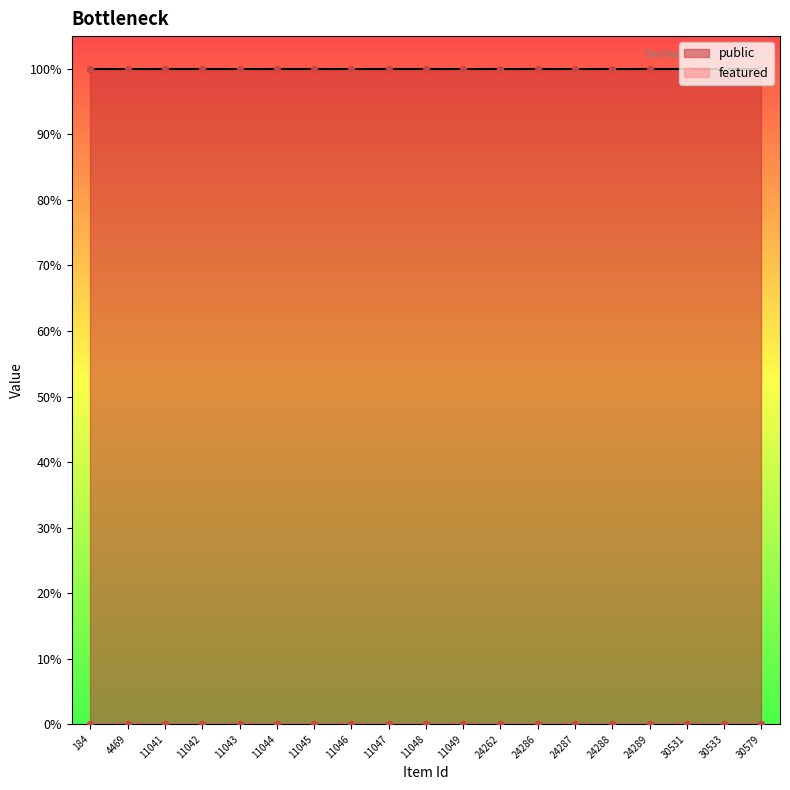

Which series has the largest Y range (max minus min)?

public